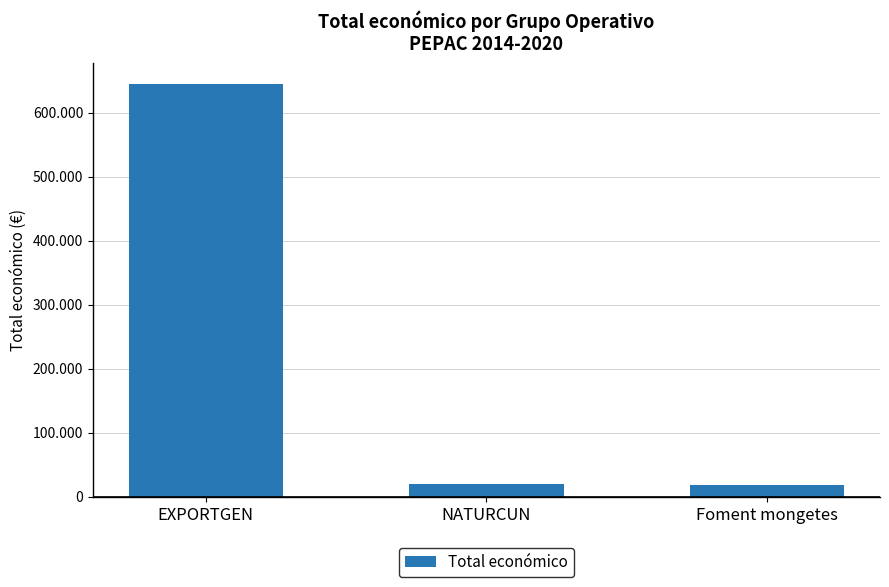

Reading left to right, list all the values displayed in this chart.

644817	19478	18970